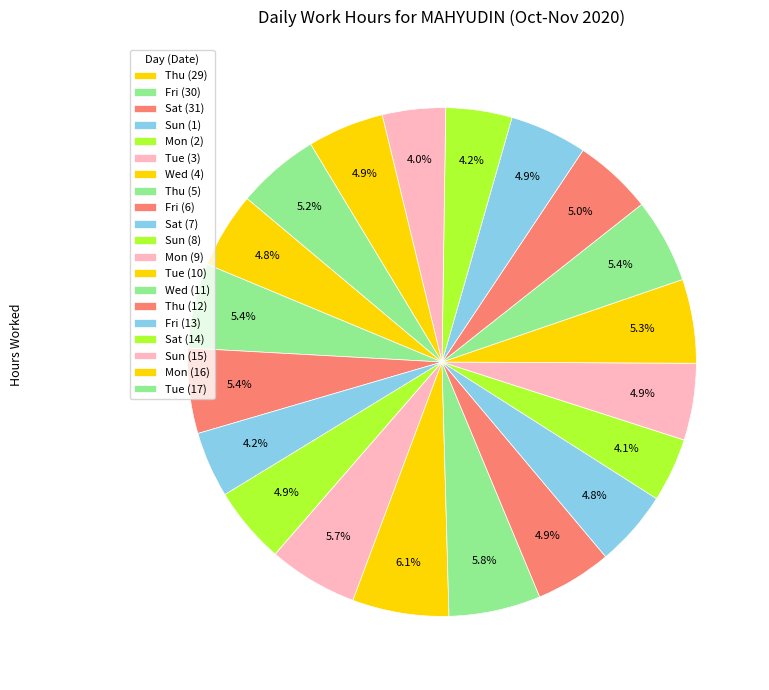

To the nearest percent, what percentage of the pie is Mon (9)?

5%